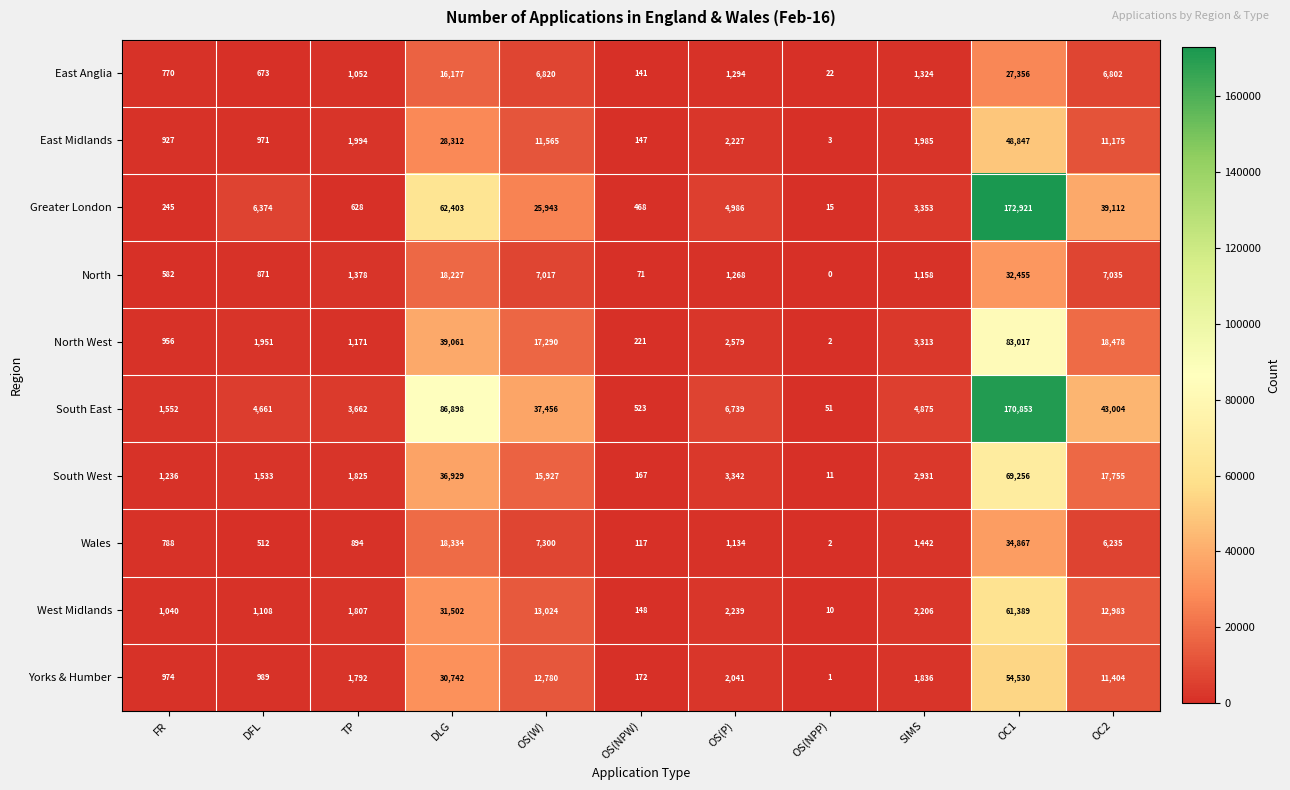

The value of East Anglia at FR is 1105. True or false?

False